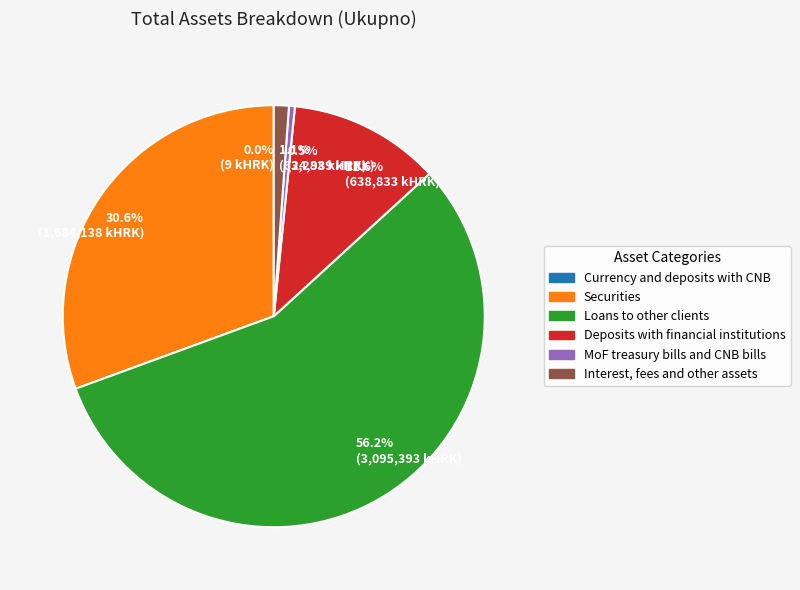

Which has a higher value, 0.5% (24,989 kHRK) or 11.6% (638,833 kHRK)?

11.6% (638,833 kHRK)